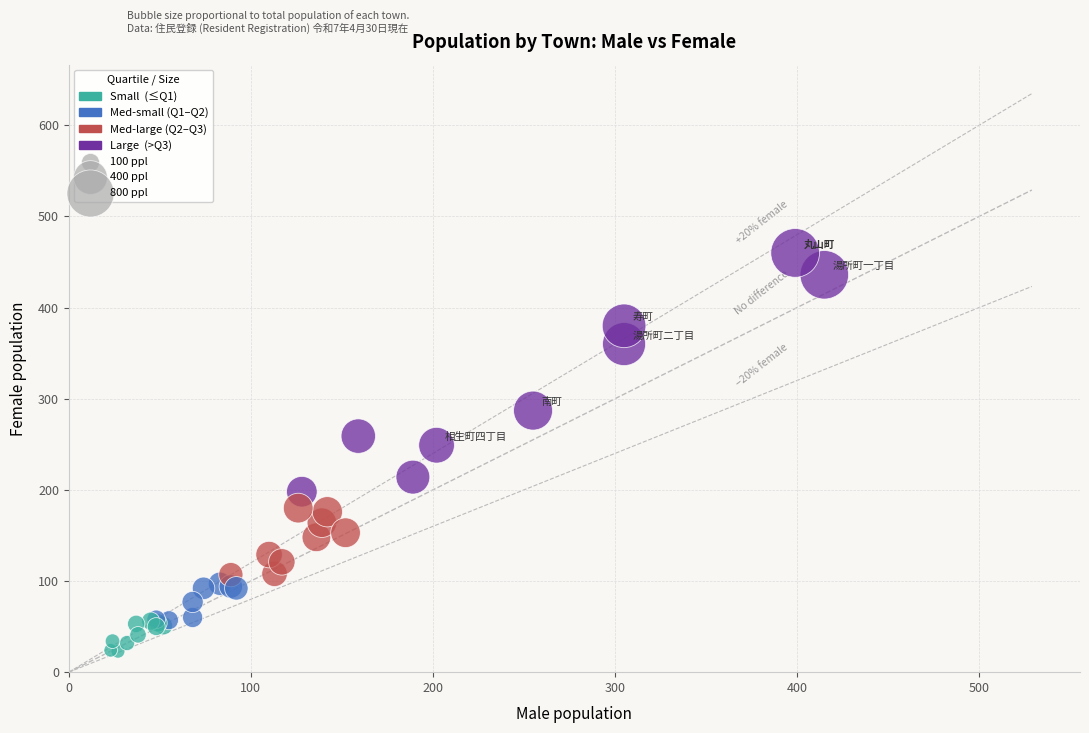

What Y value in the scatter plot is closest to 241?

249